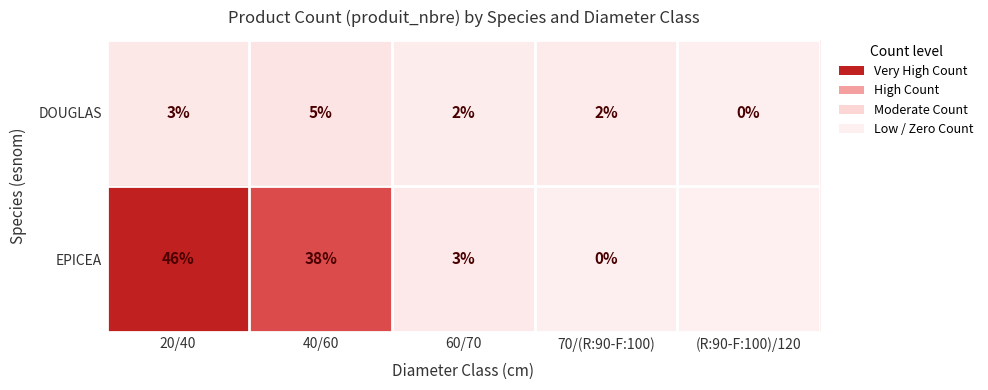

How many DOUGLAS values are between 2 and 3?

3